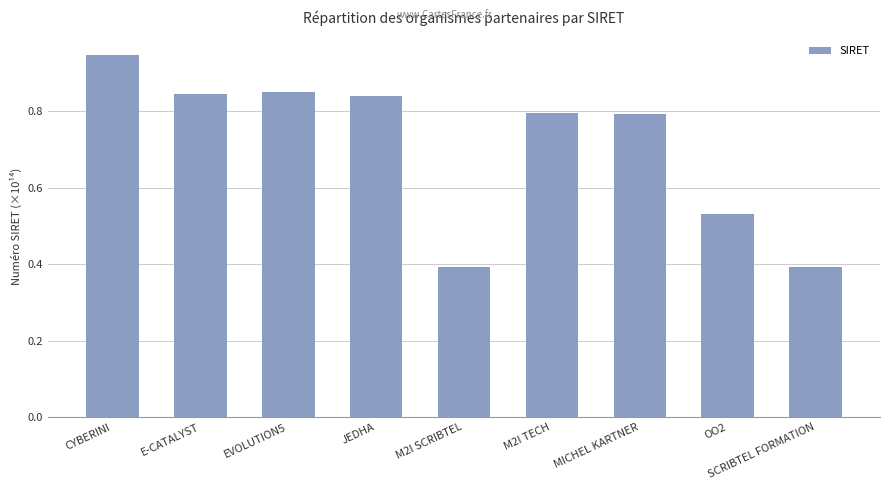

Between EVOLUTION5 and CYBERINI, which is larger?

CYBERINI